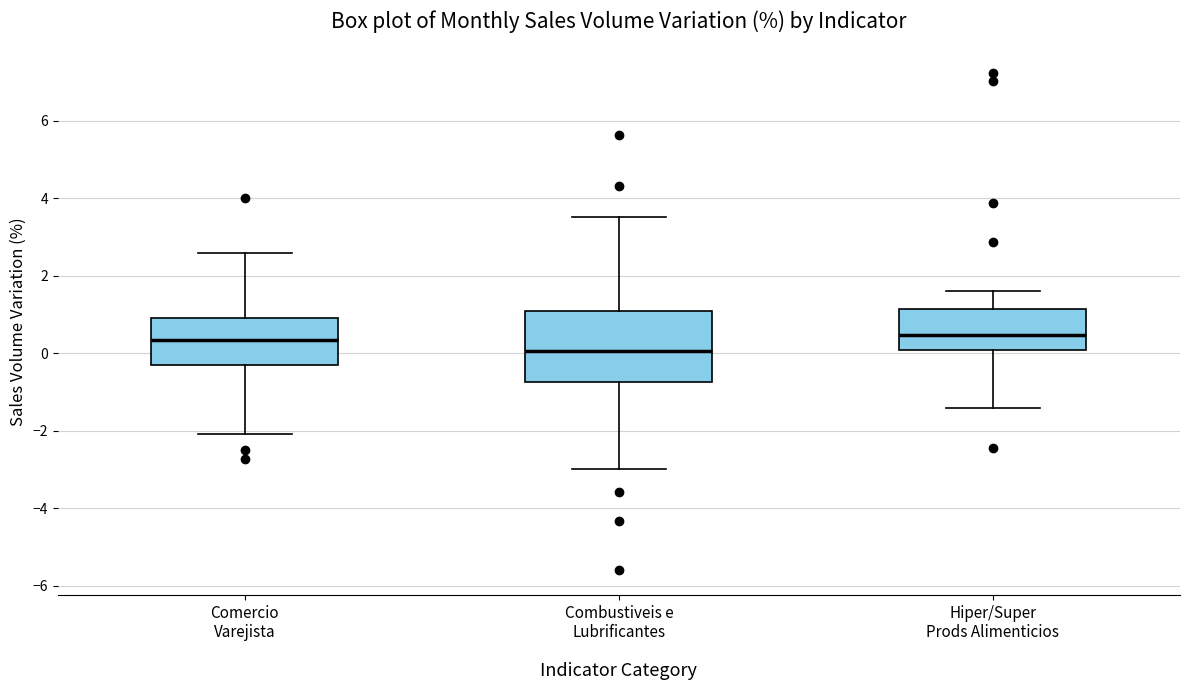

Where does the lower whisker of the box for Comercio Varejista end on the y-axis? The values are not printed on the chart, so give them approximately, as read against the axis.

-2.0